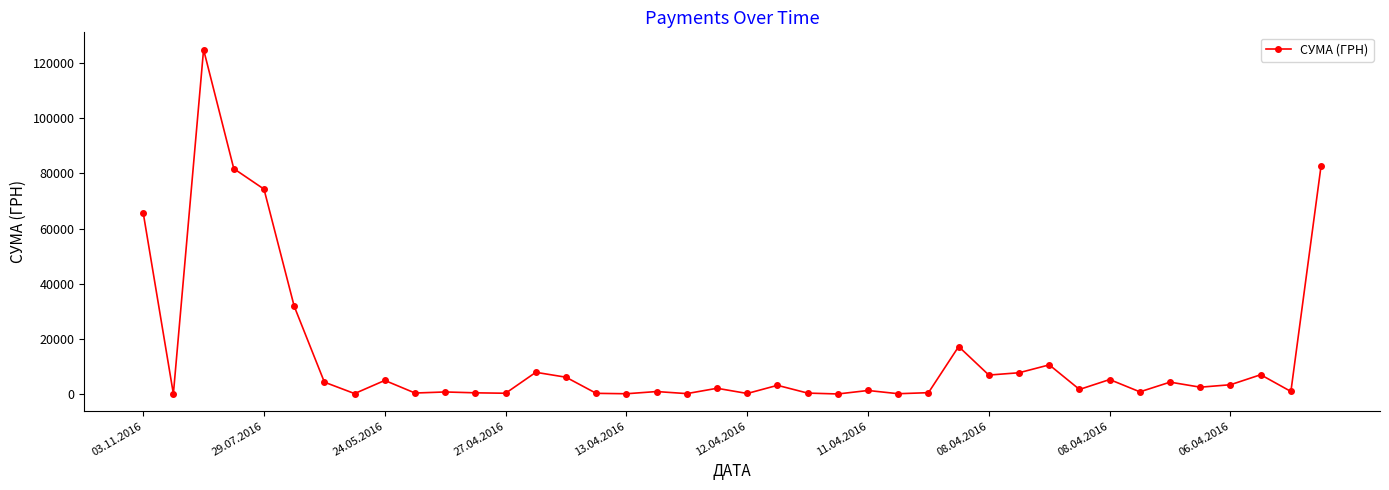

True or false: there are more than 1 points higher than both neighbors.

True